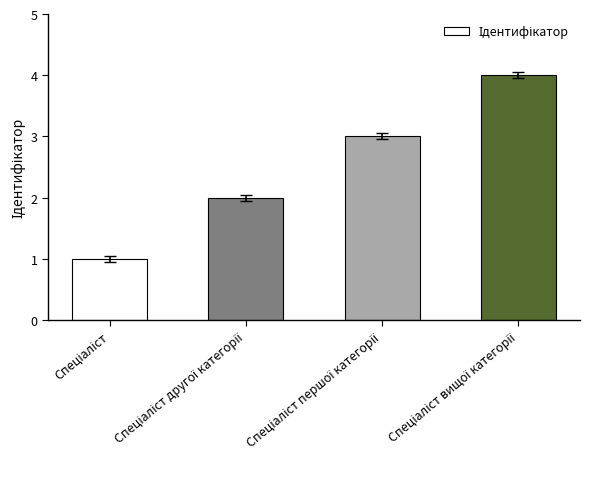

What is the difference between the maximum and minimum values?

3